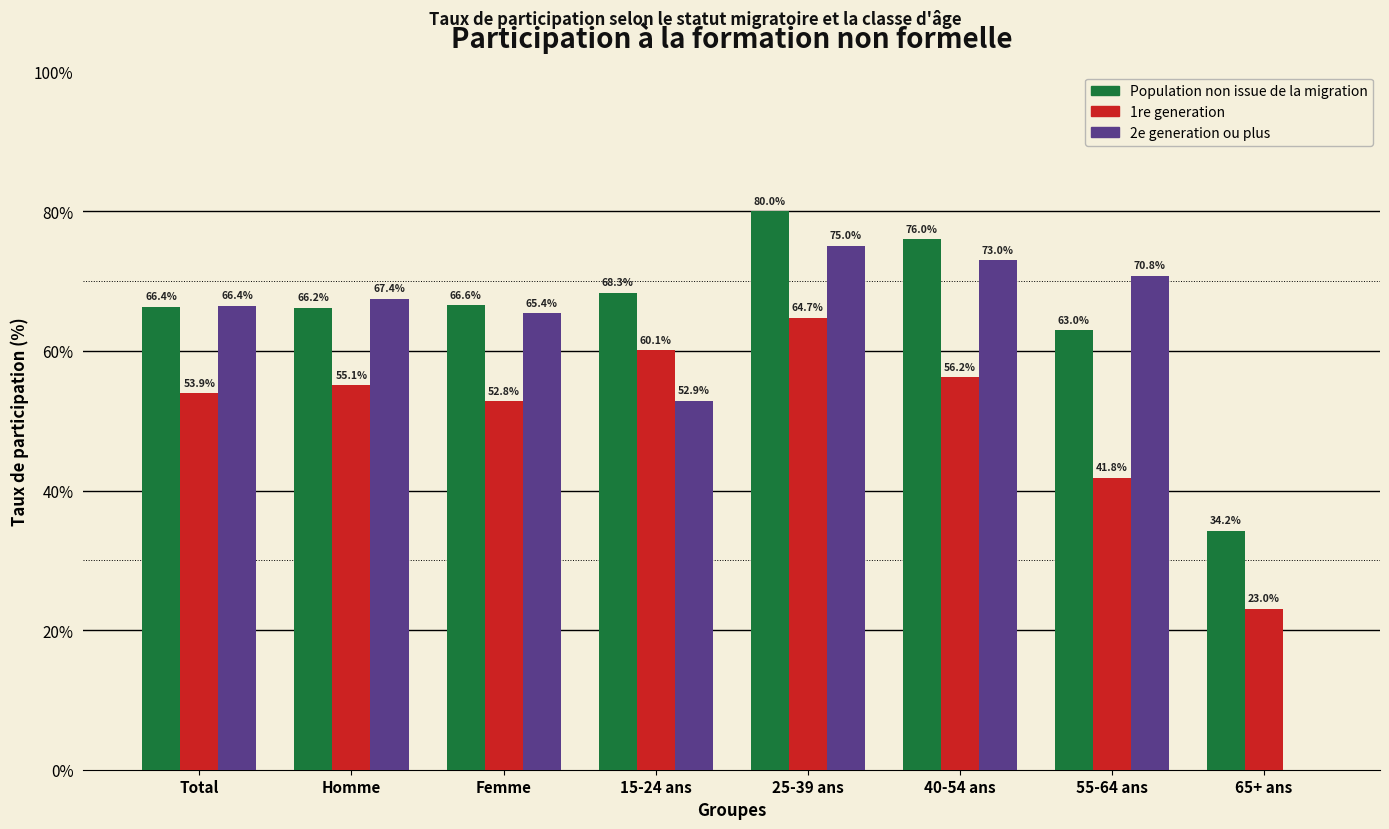

Reading left to right, transcribe all the data shown in this chart.

Population non issue de la migration: Total=66.4	Homme=66.2	Femme=66.6	15-24 ans=68.3	25-39 ans=80.0	40-54 ans=76.0	55-64 ans=63.0	65+ ans=34.2
1re generation: Total=53.9	Homme=55.1	Femme=52.8	15-24 ans=60.1	25-39 ans=64.7	40-54 ans=56.2	55-64 ans=41.8	65+ ans=23.0
2e generation ou plus: Total=66.4	Homme=67.4	Femme=65.4	15-24 ans=52.9	25-39 ans=75.0	40-54 ans=73.0	55-64 ans=70.8	65+ ans=0.0